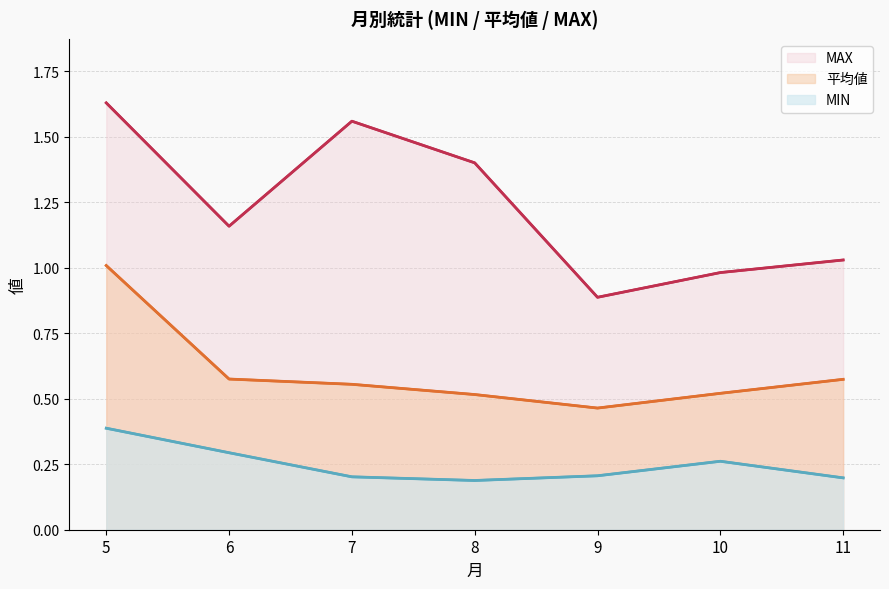

What is the maximum value shown in the chart?

1.6